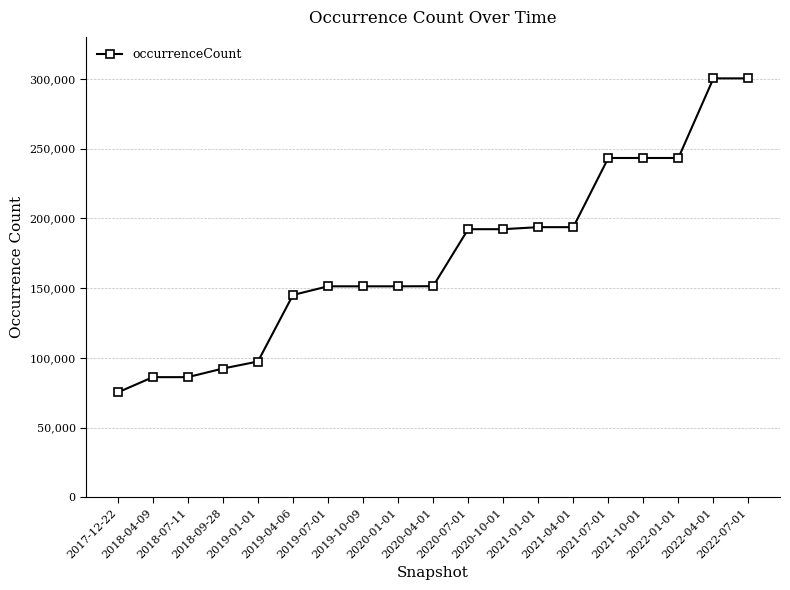

How many series are shown in this chart?

1